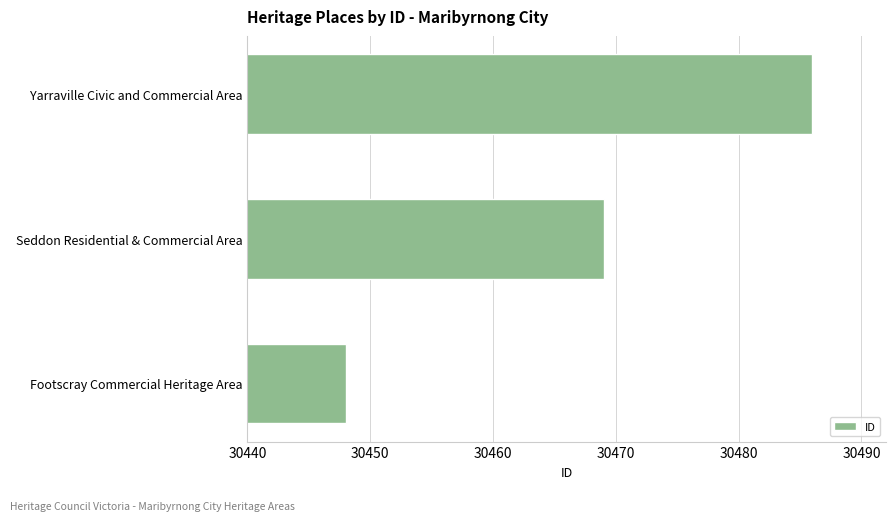

How many values are below 30469?

1